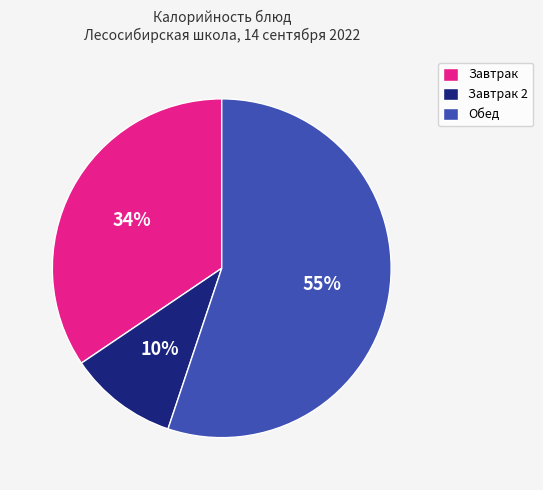

To the nearest percent, what portion does Завтрак represent?

34%